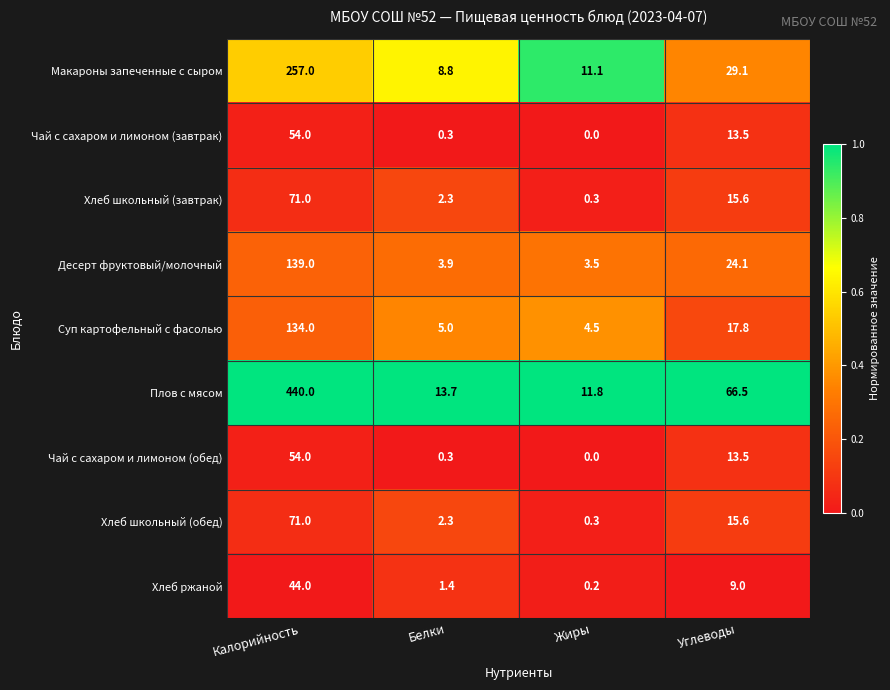

At which category is the sum across all series the highest?

Калорийность